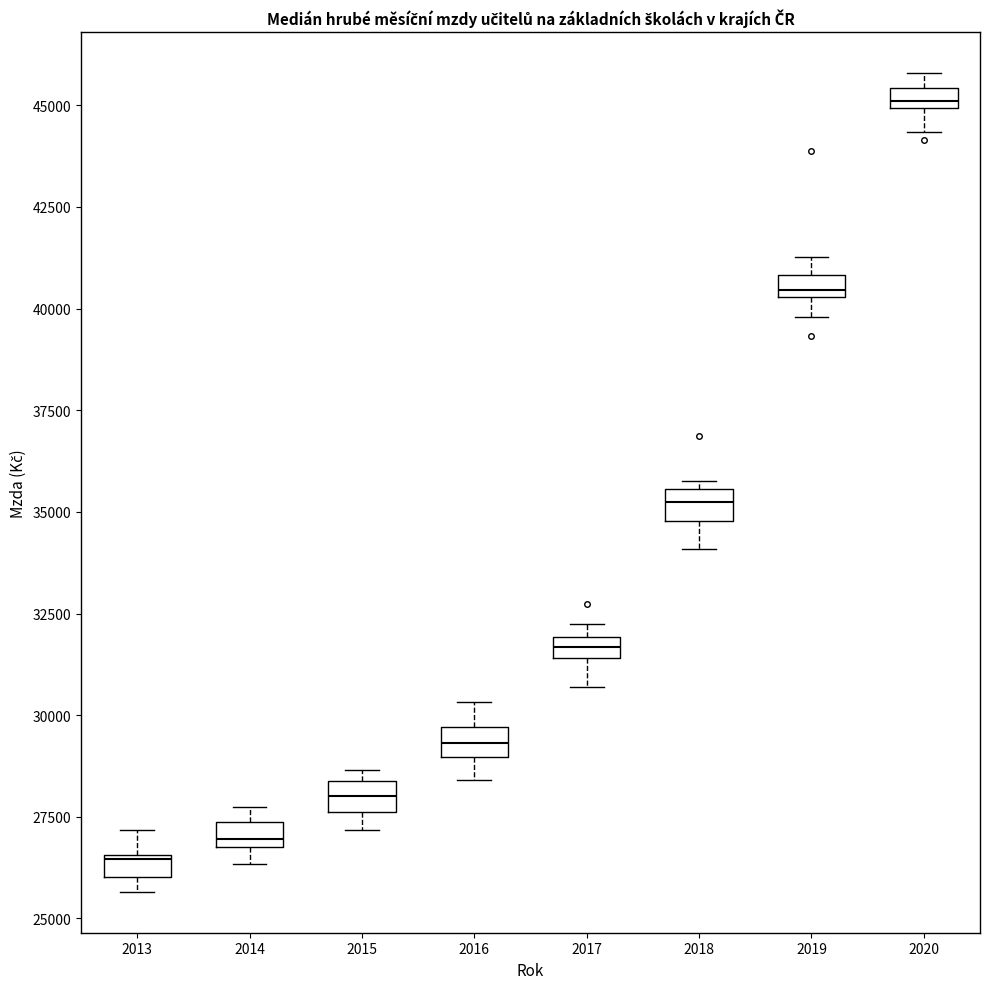

Where is the upper edge of the box at x = 2016 on the y-axis? The values are not printed on the chart, so give them approximately, as read against the axis.

29500